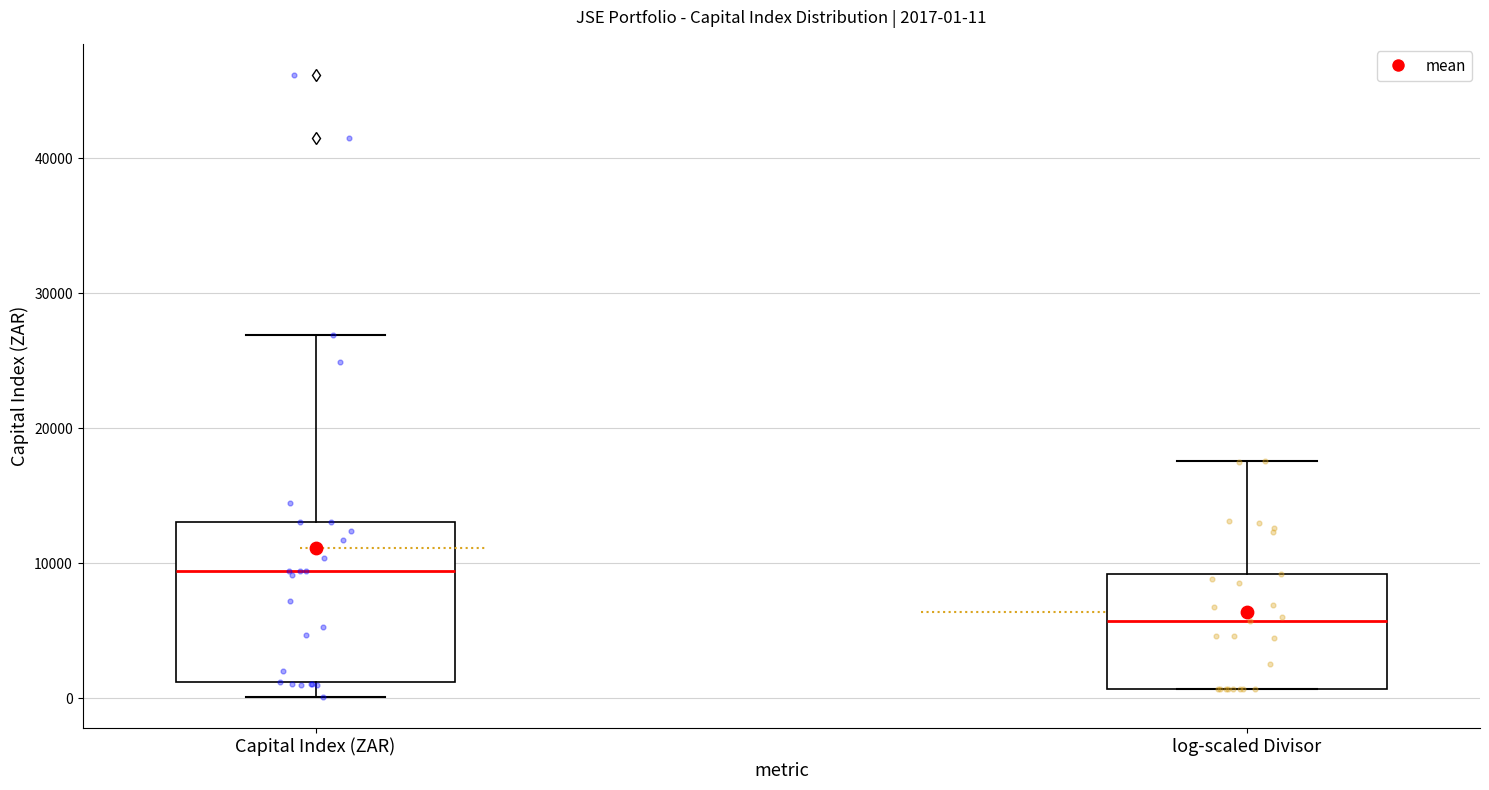

Which box has the highest median line?

Capital Index (ZAR)